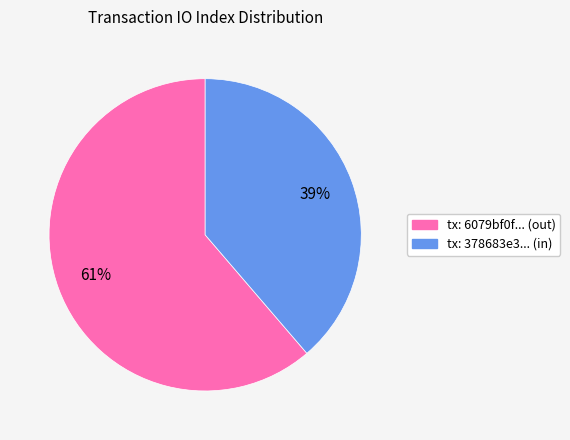

Count the number of slices in the pie.

2